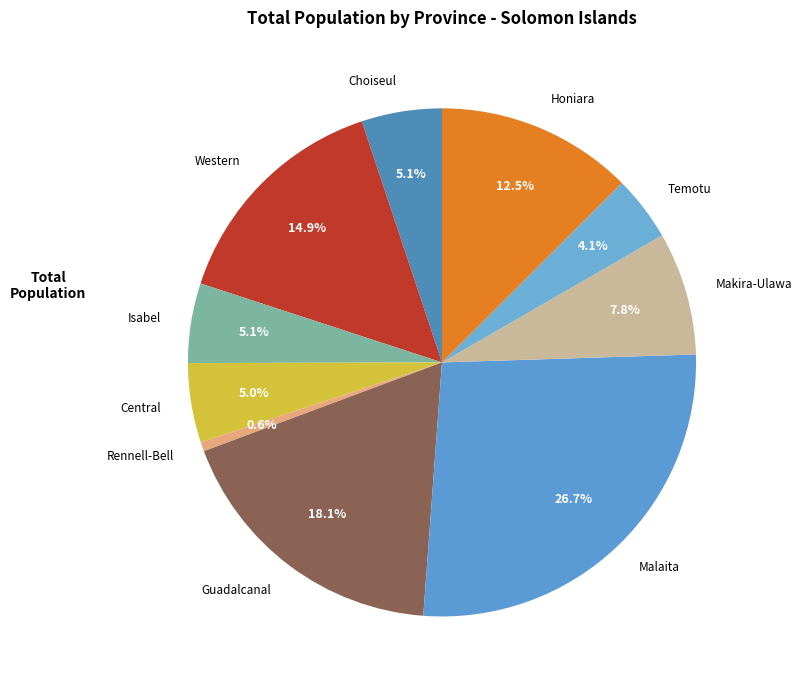

Is it true that Guadalcanal is 18% of the pie?

True